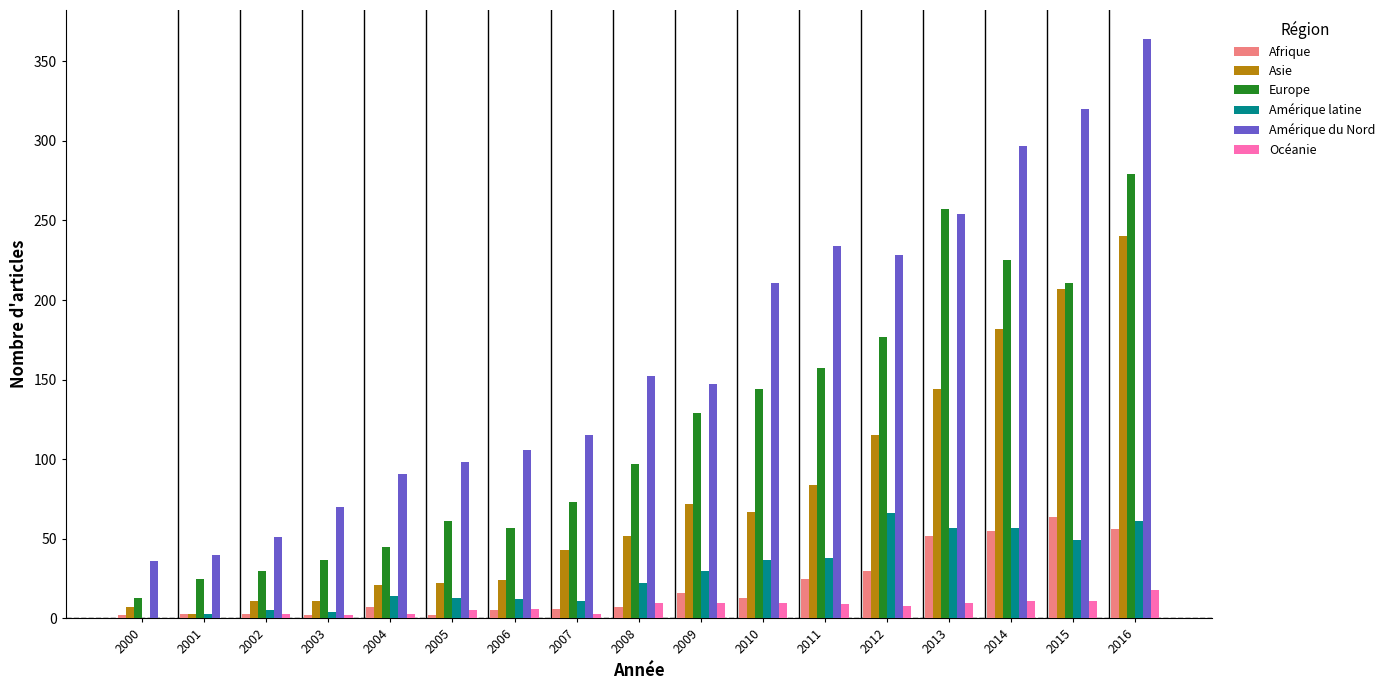

What is the sum of all Afrique values?

348